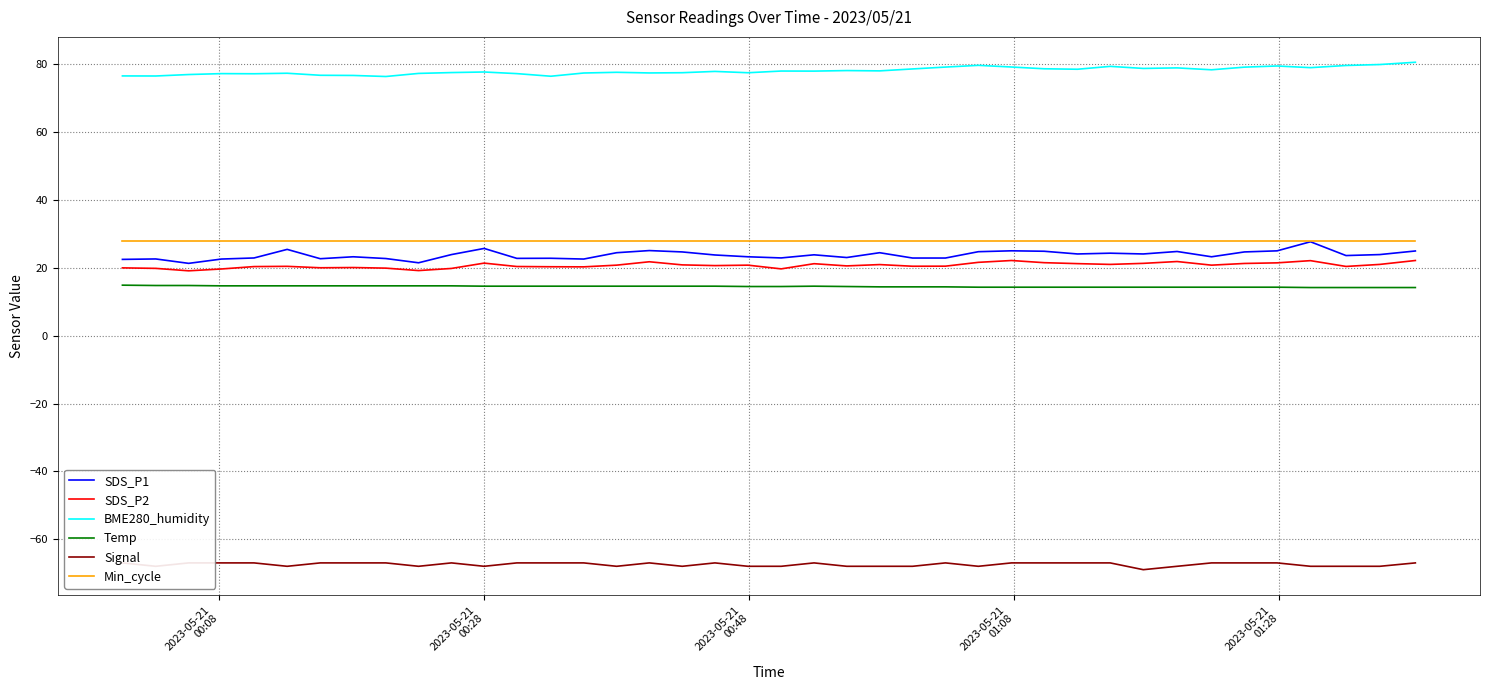

What are all the series names shown in the legend?

SDS_P1, SDS_P2, BME280_humidity, Temp, Signal, Min_cycle